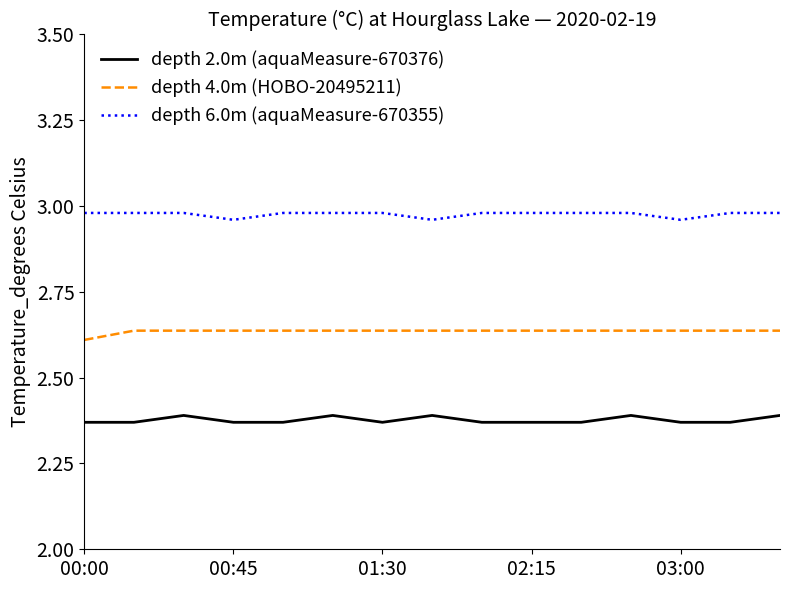

Which series has the largest total across all categories?

depth 6.0m (aquaMeasure-670355)